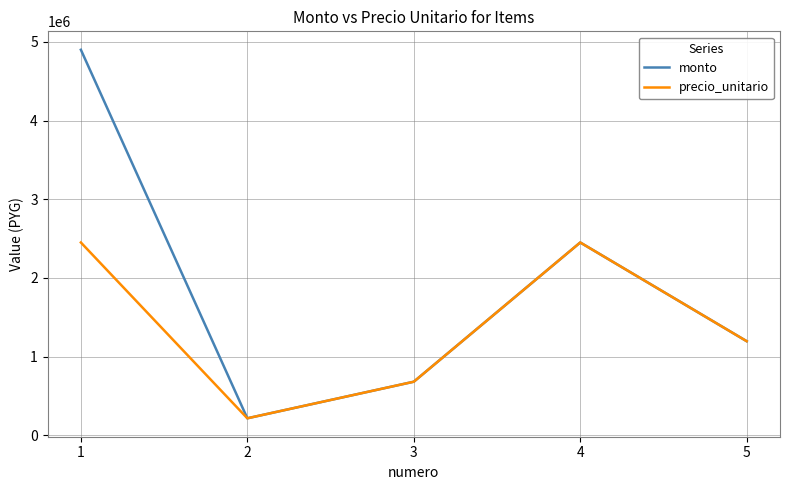

Rank the categories by monto value from highest to lowest.

1, 4, 5, 3, 2